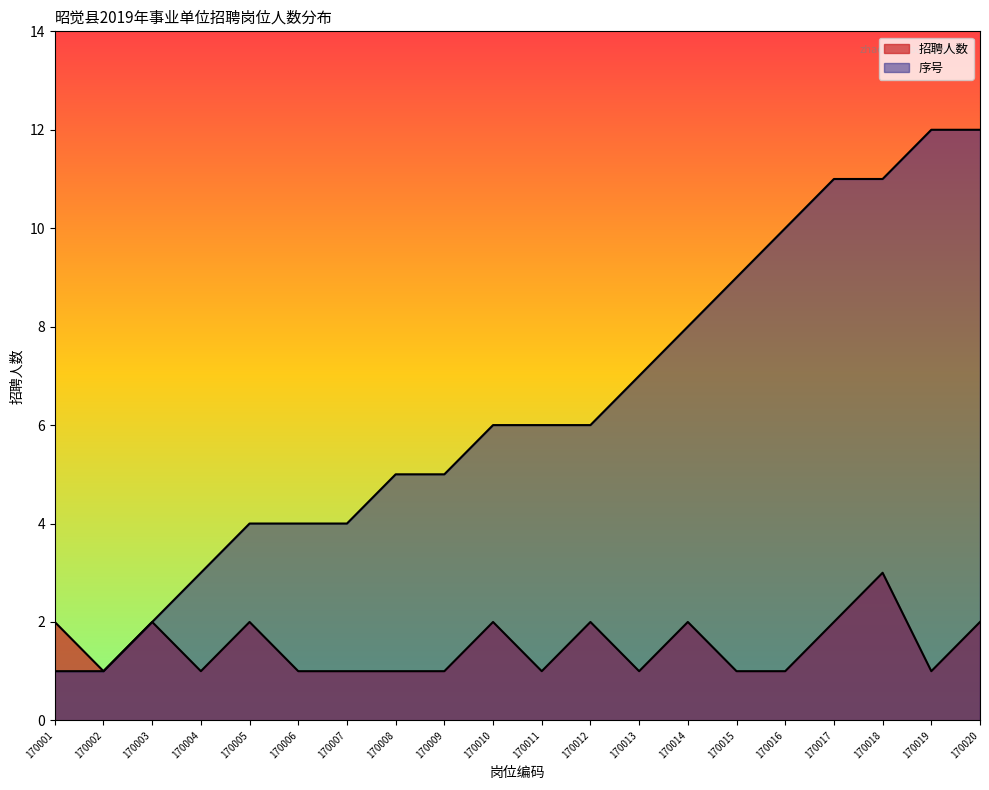

What is the sum of all 序号 values?

127